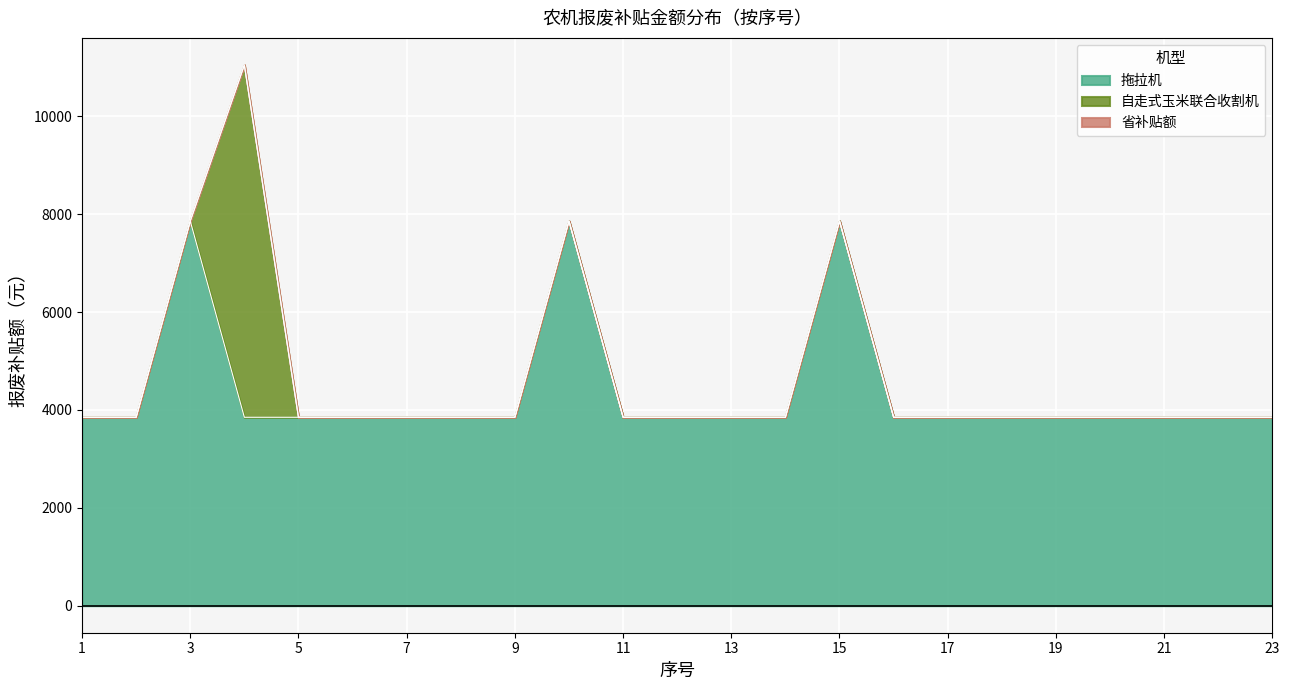

Rank the series at 16 from highest to lowest value.

拖拉机, 自走式玉米联合收割机, 省补贴额